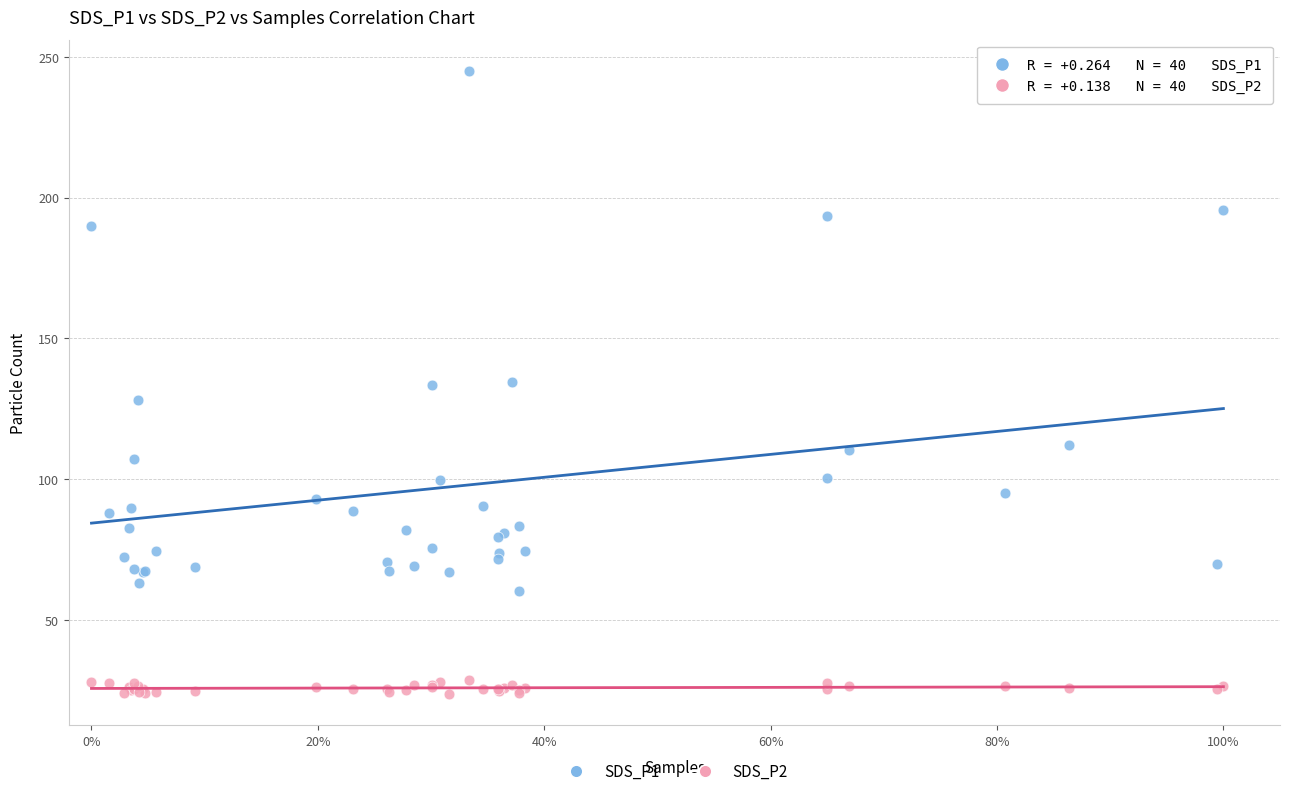

Which series has the largest Y range (max minus min)?

SDS_P1